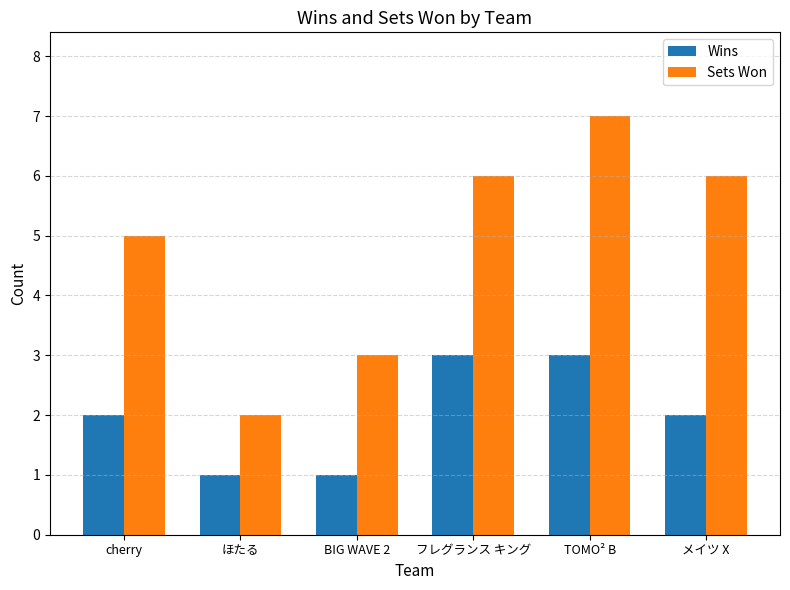

What is the label of the 2nd bar from the right?

TOMO² B